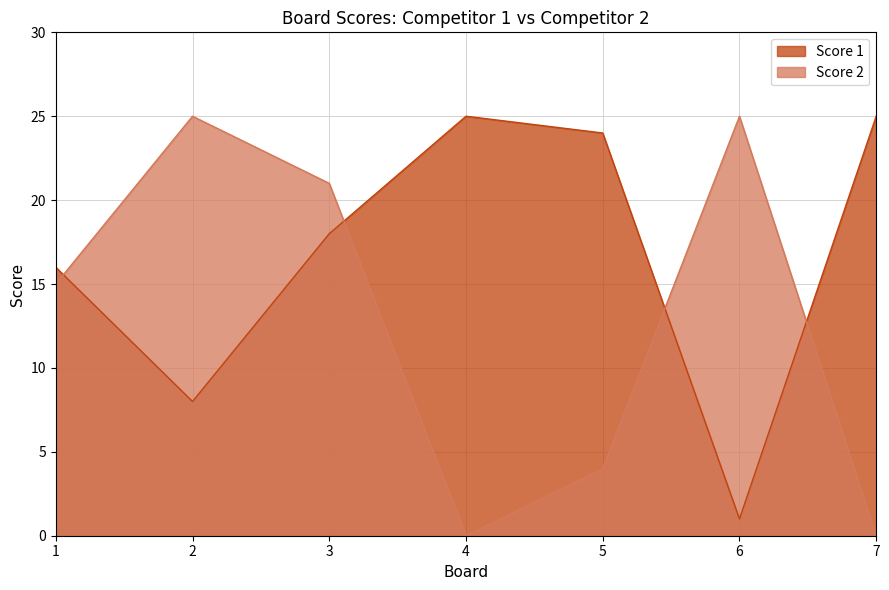

What is the difference between the maximum and minimum values in the Score 1 series?

24